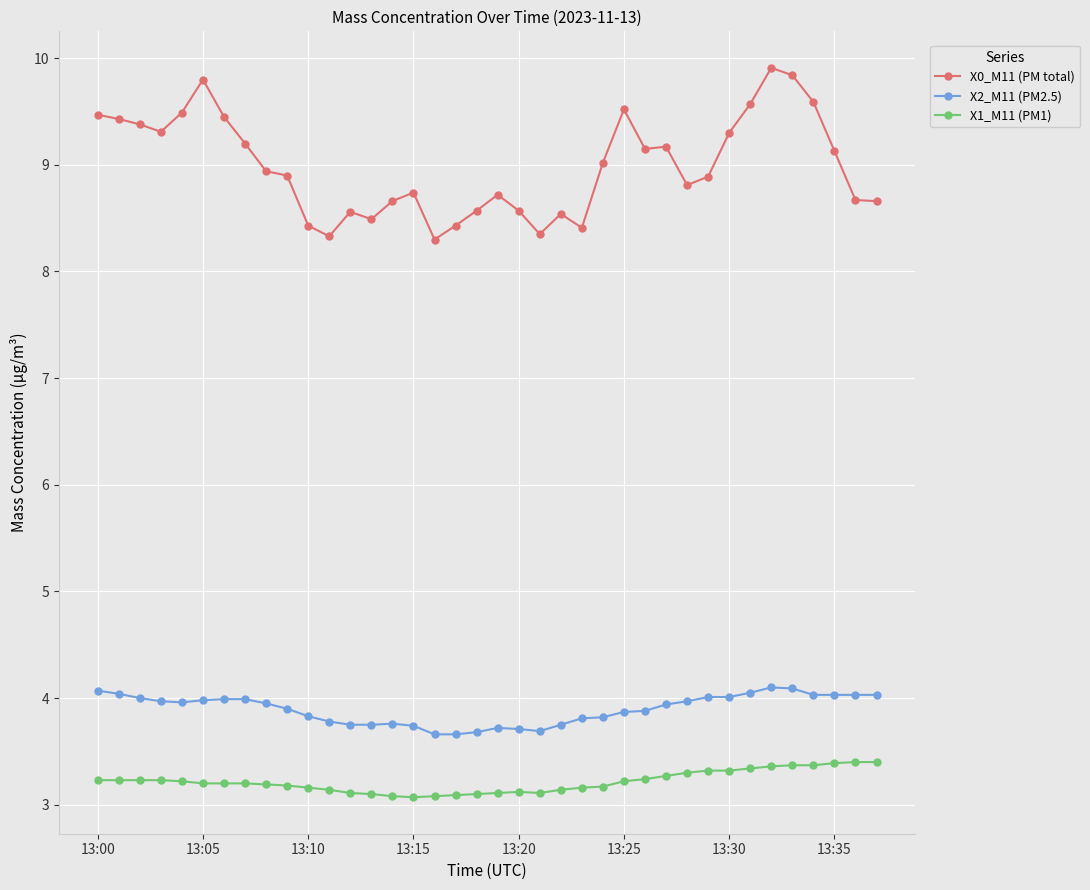

What is the difference between the second highest and minimum values in the X1_M11 (PM1) series?

0.3